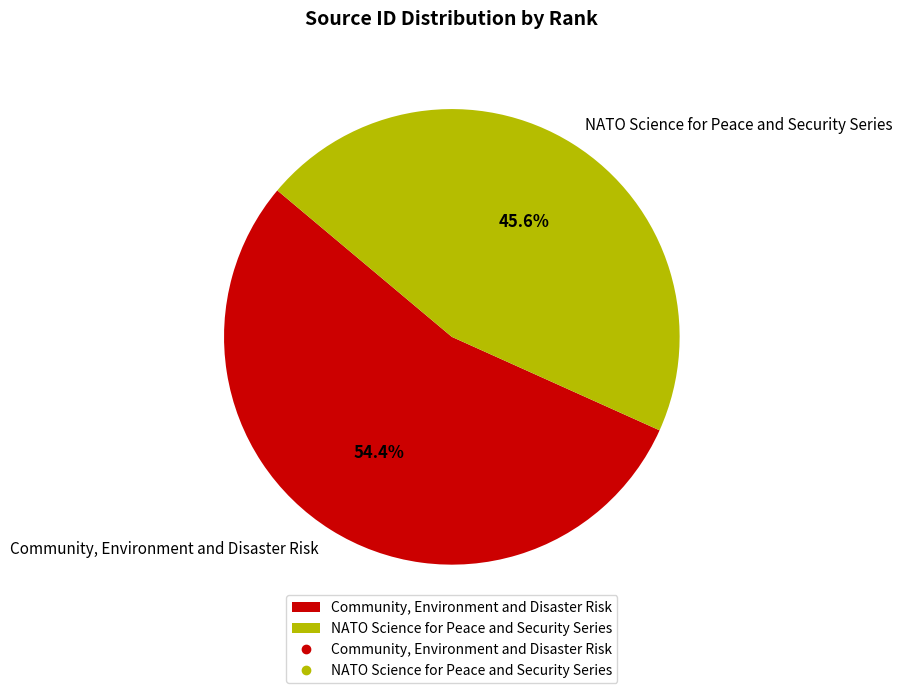

To the nearest percent, what portion does Community, Environment and Disaster Risk represent?

54%